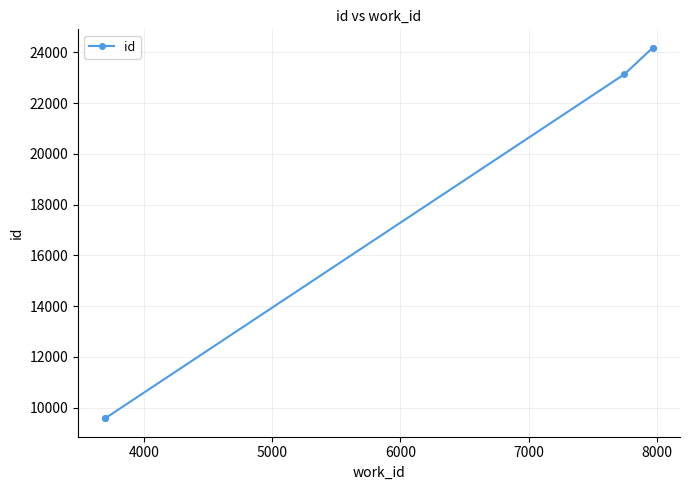

How many data points are less than 23132?

2